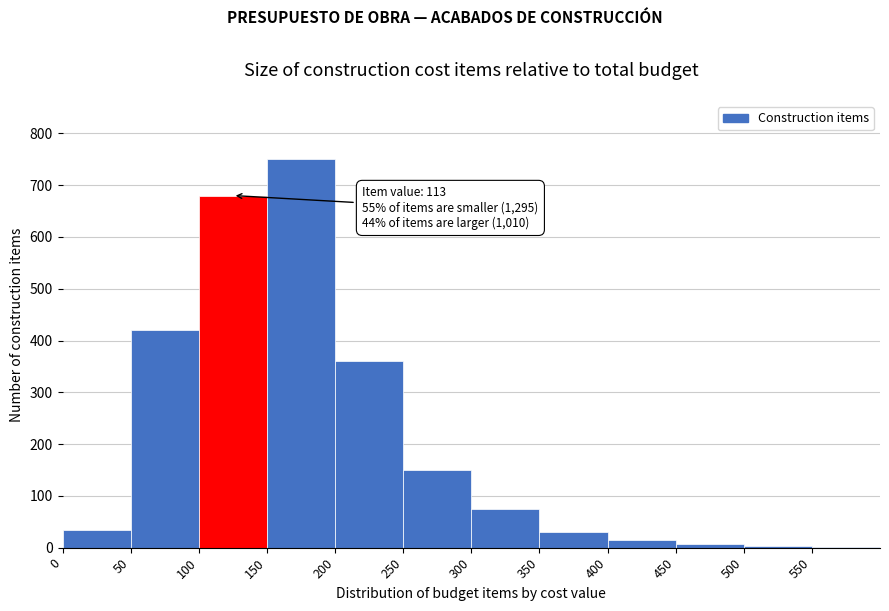

Which range on the x-axis has the tallest bar?

150 to 200